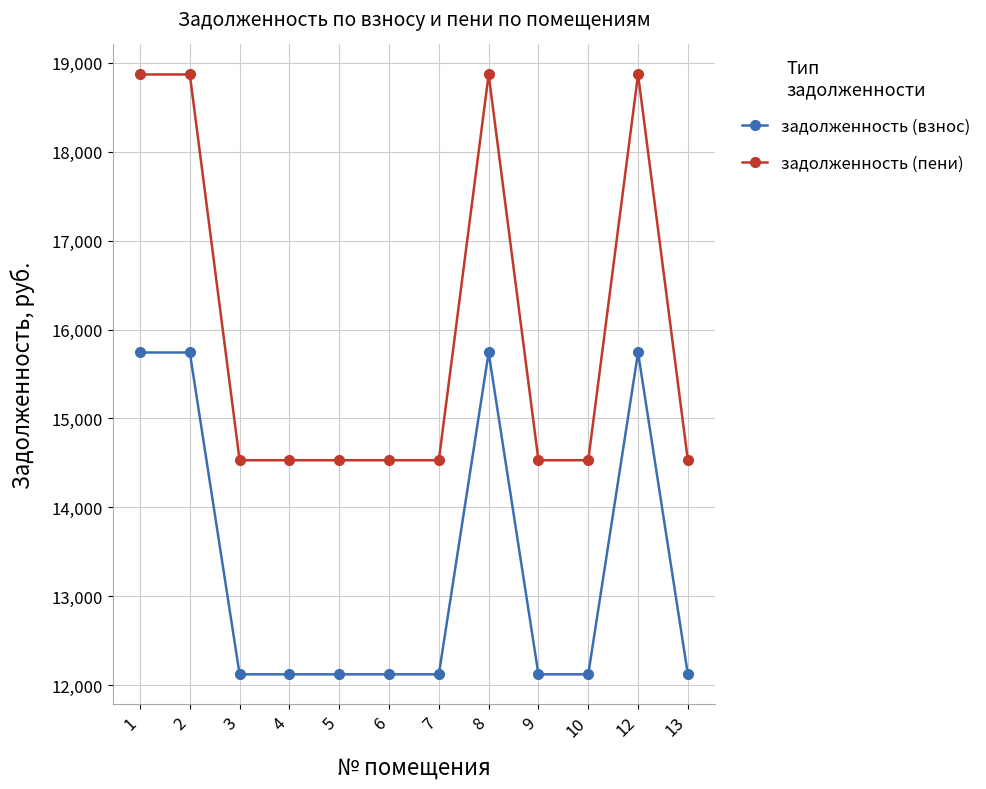

True or false: задолженность (взнос) and задолженность (пени) cross at least once.

False